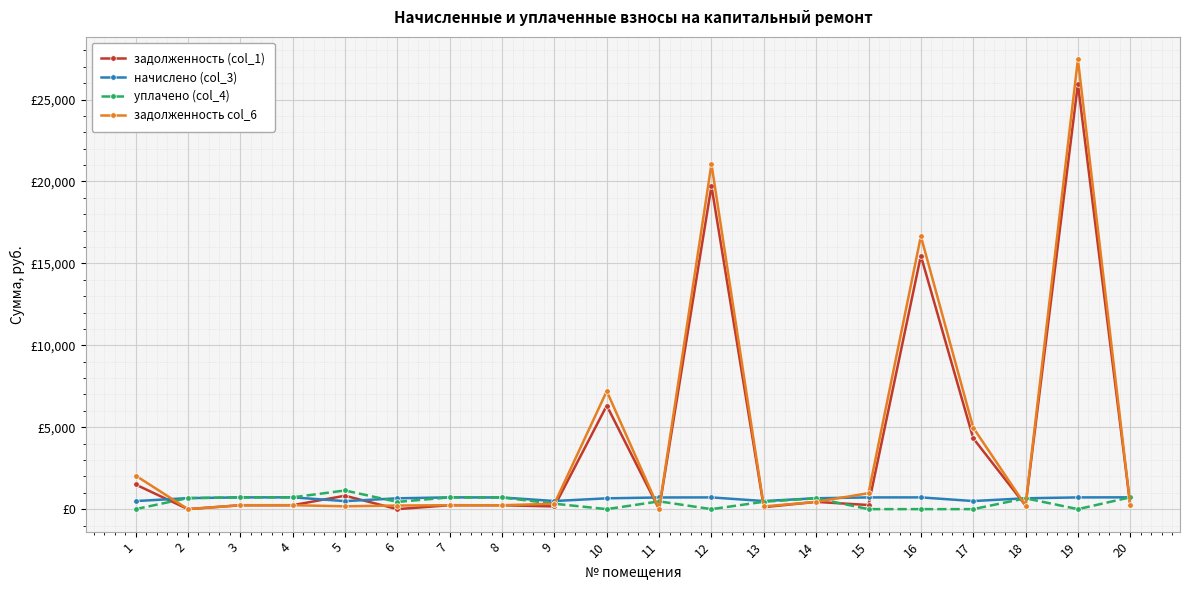

What is the value of the задолженность col_6 point at the 6th from the left?

220.5